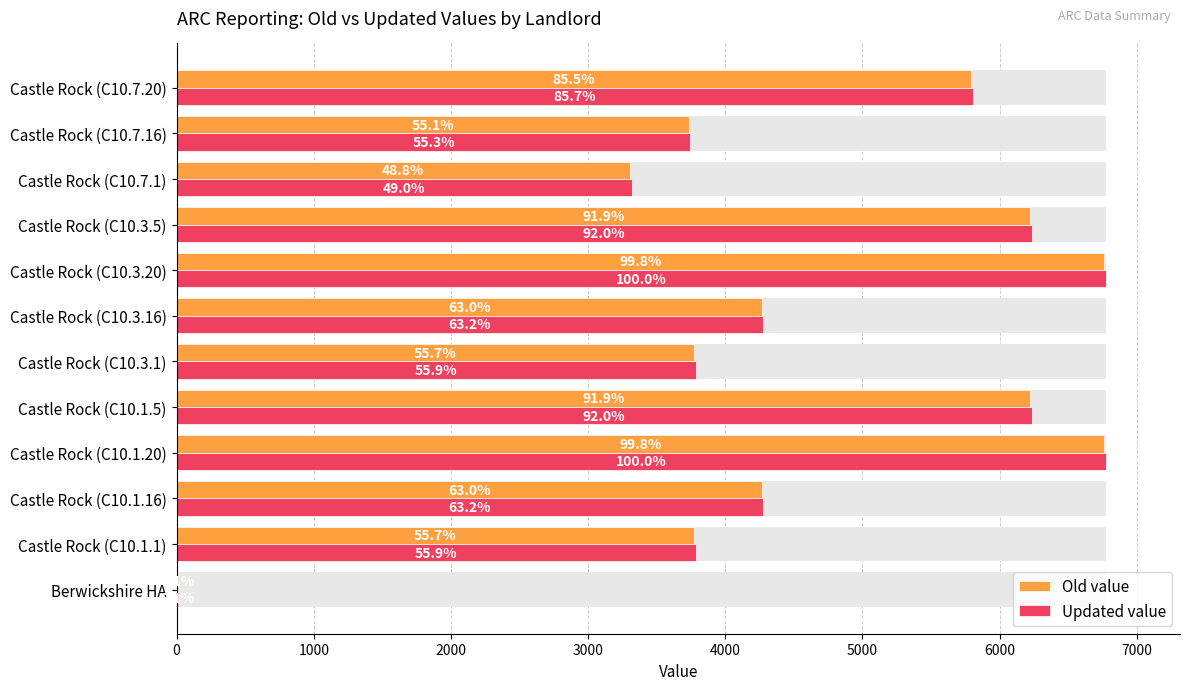

Which series has the largest total across all categories?

Updated value